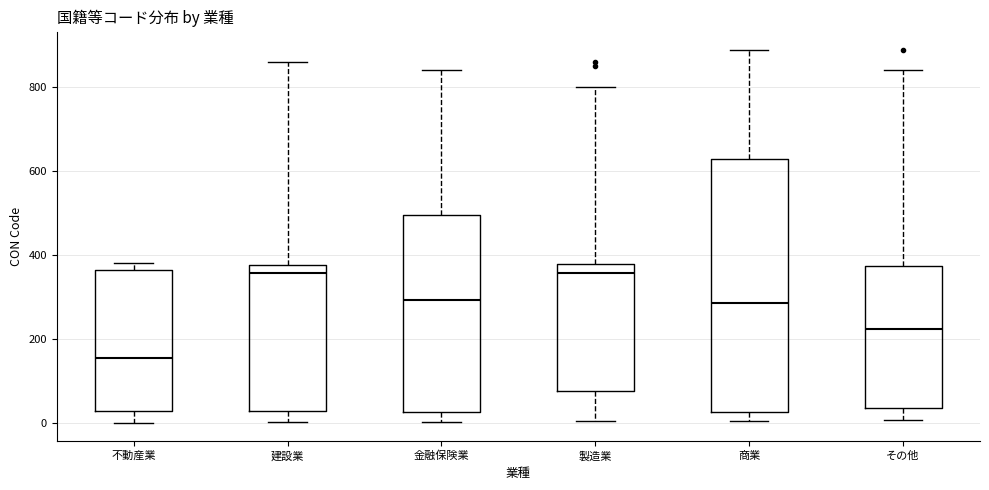

Which box has the lowest median line?

不動産業